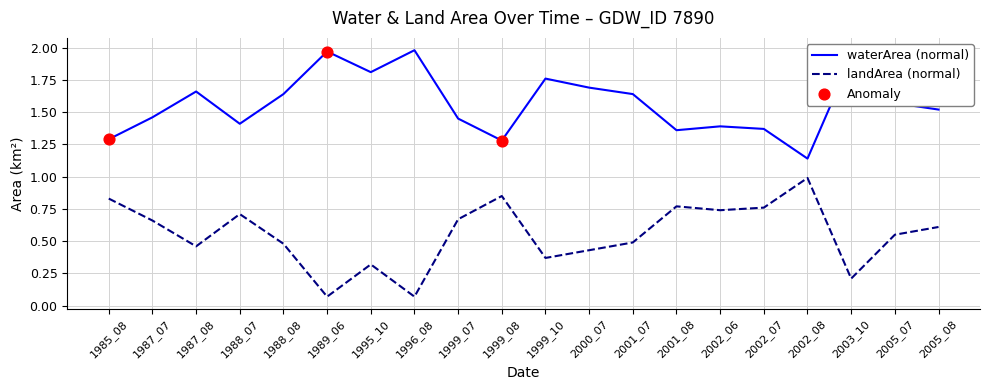

True or false: landArea (normal) and waterArea (normal) cross at least once.

False